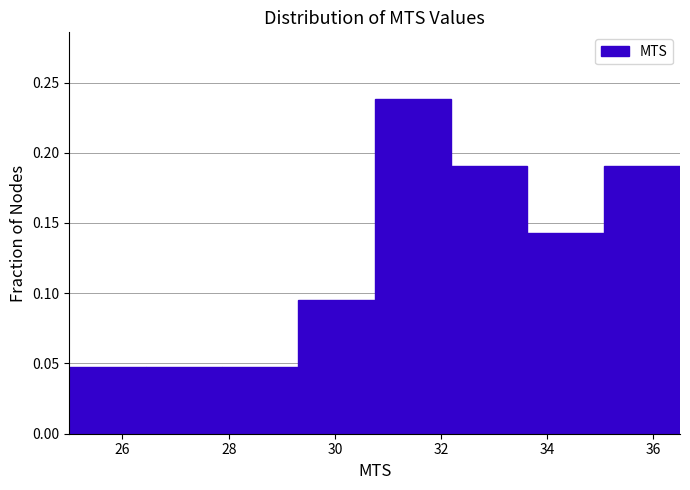

Reading left to right, list every bar in this chart as the range it spans on the x-axis followed by its height. Neither the bar edges nor the heights are printed on the chart, so give them approximately, as read against the axes.

25.0 to 26.4: 0.050
26.4 to 27.8: 0.050
27.8 to 29.4: 0.050
29.4 to 30.8: 0.095
30.8 to 32.2: 0.240
32.2 to 33.6: 0.190
33.6 to 35.0: 0.145
35.0 to 36.6: 0.190